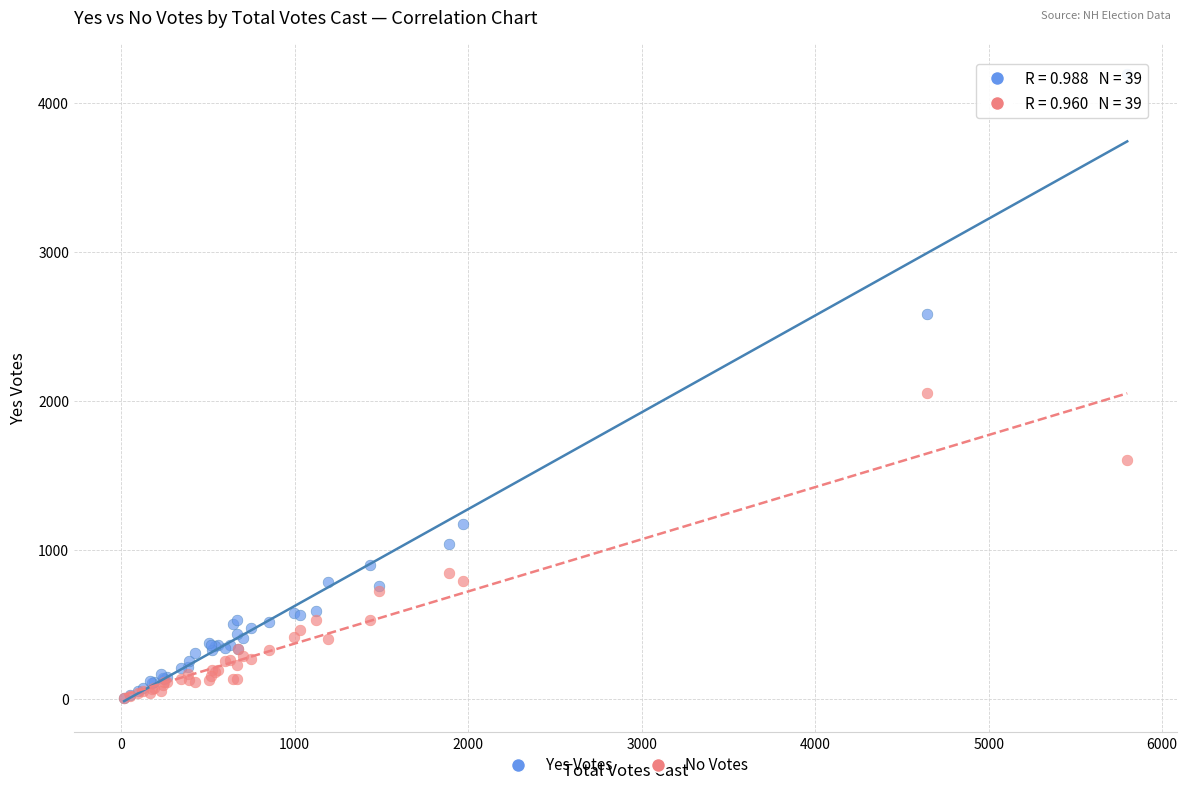

Which series reaches the maximum Y coordinate?

Yes Votes